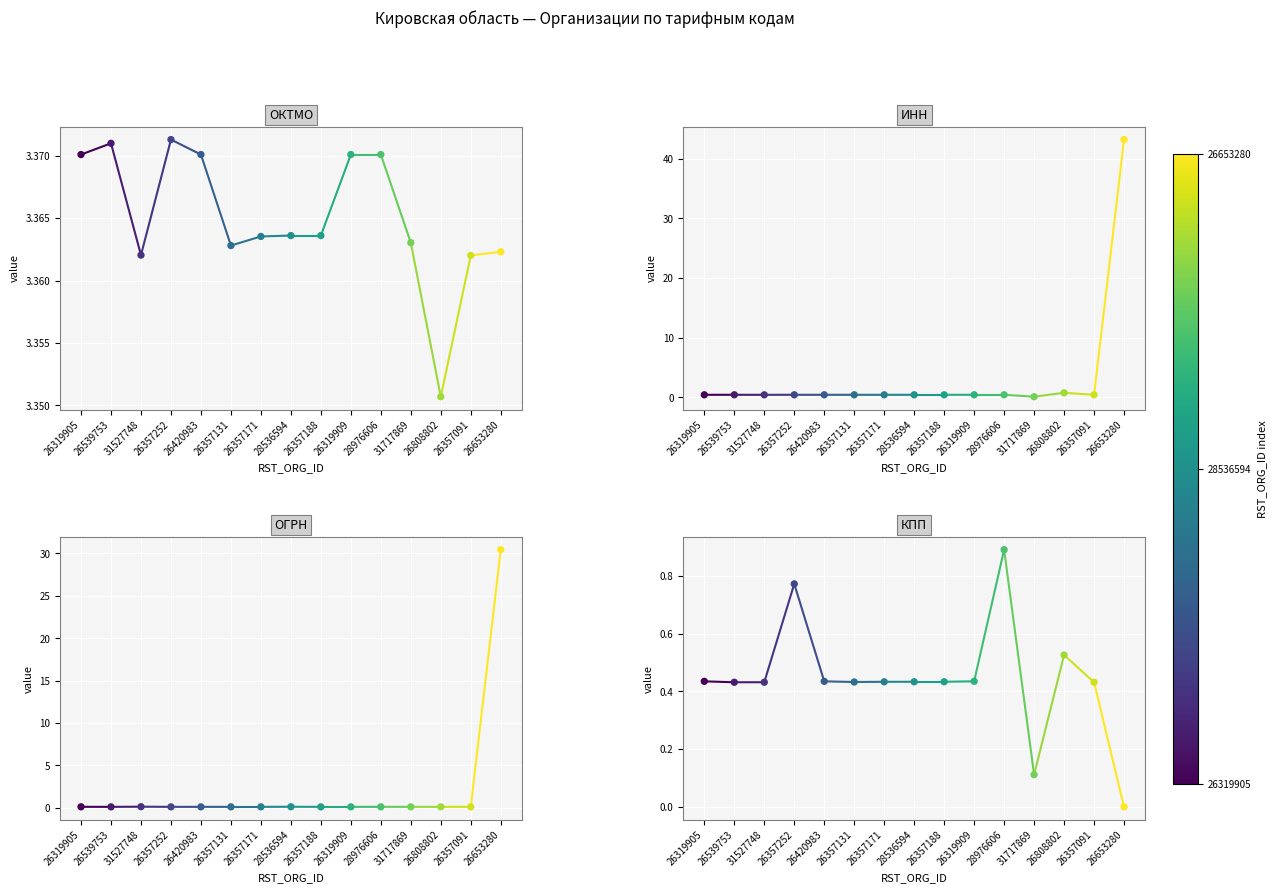

Which series reaches the maximum Y coordinate?

ИНН